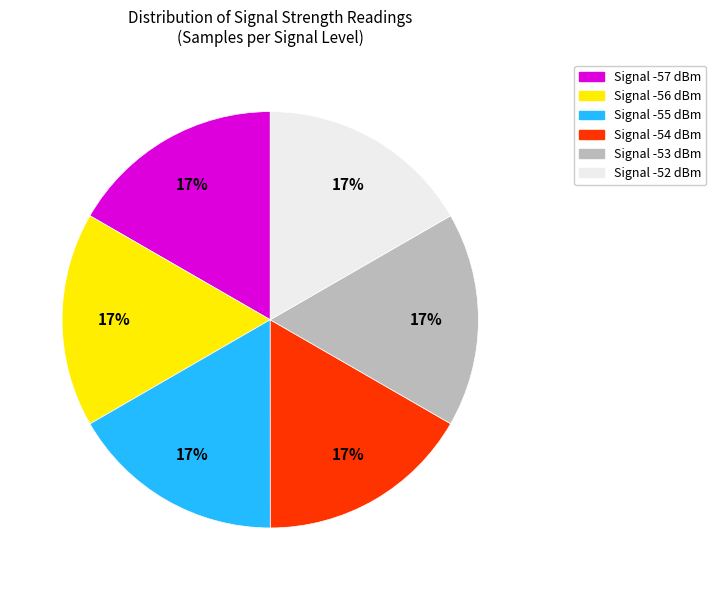

Does any single category account for the majority?

No